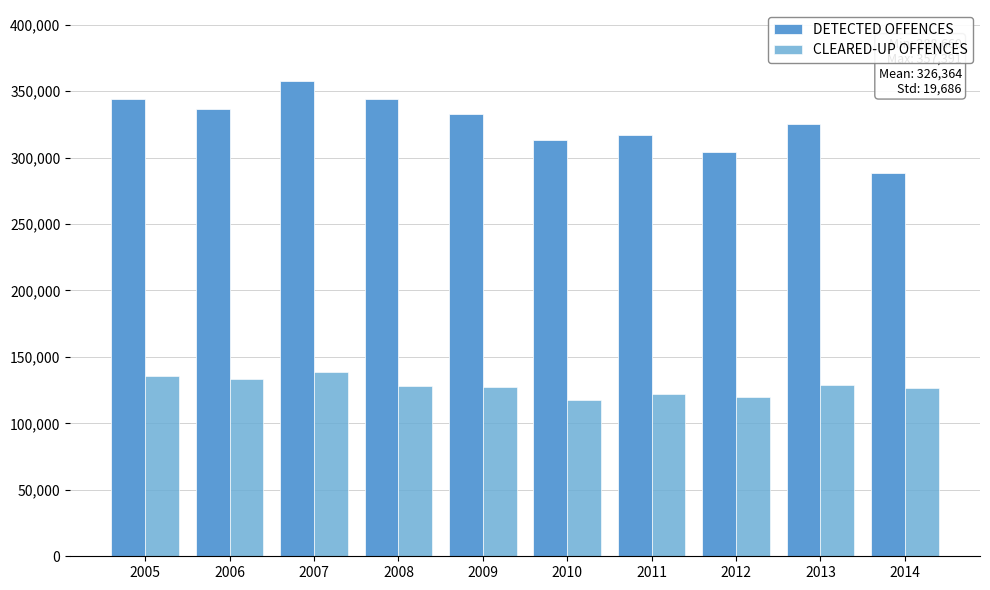

At how many categories does at least one series exceed 322818?

6